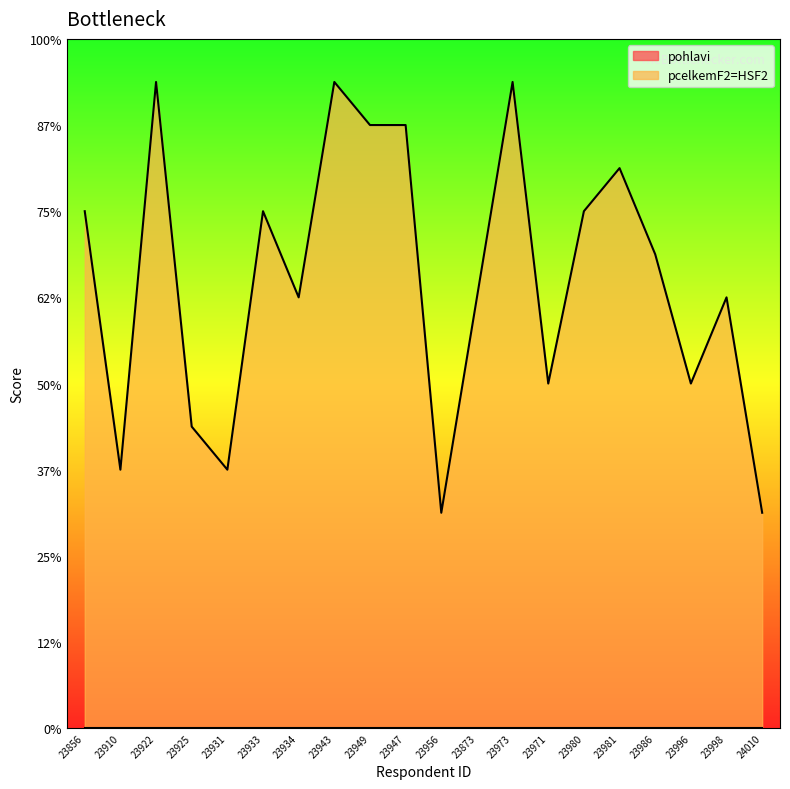

Which has a higher value, 23933 or 23873?

23933